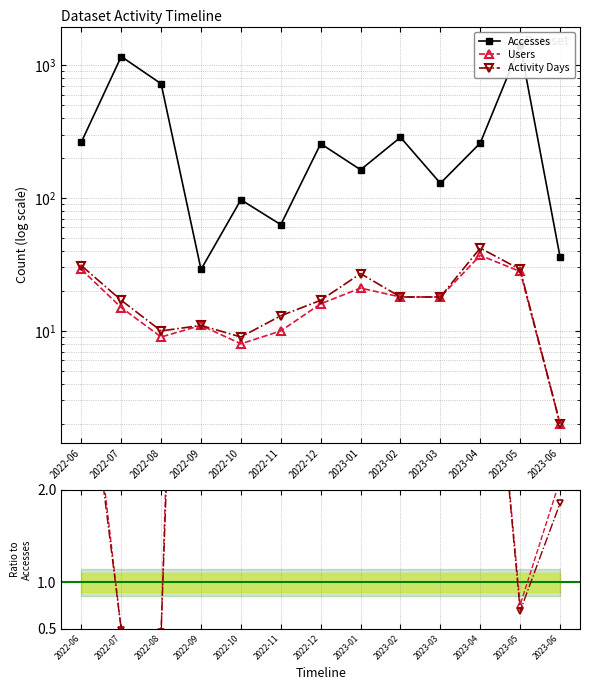

List the labels in order of Activity Days value, smallest first.

2023-06, 2022-10, 2022-08, 2022-09, 2022-11, 2022-07, 2022-12, 2023-02, 2023-03, 2023-01, 2023-05, 2022-06, 2023-04